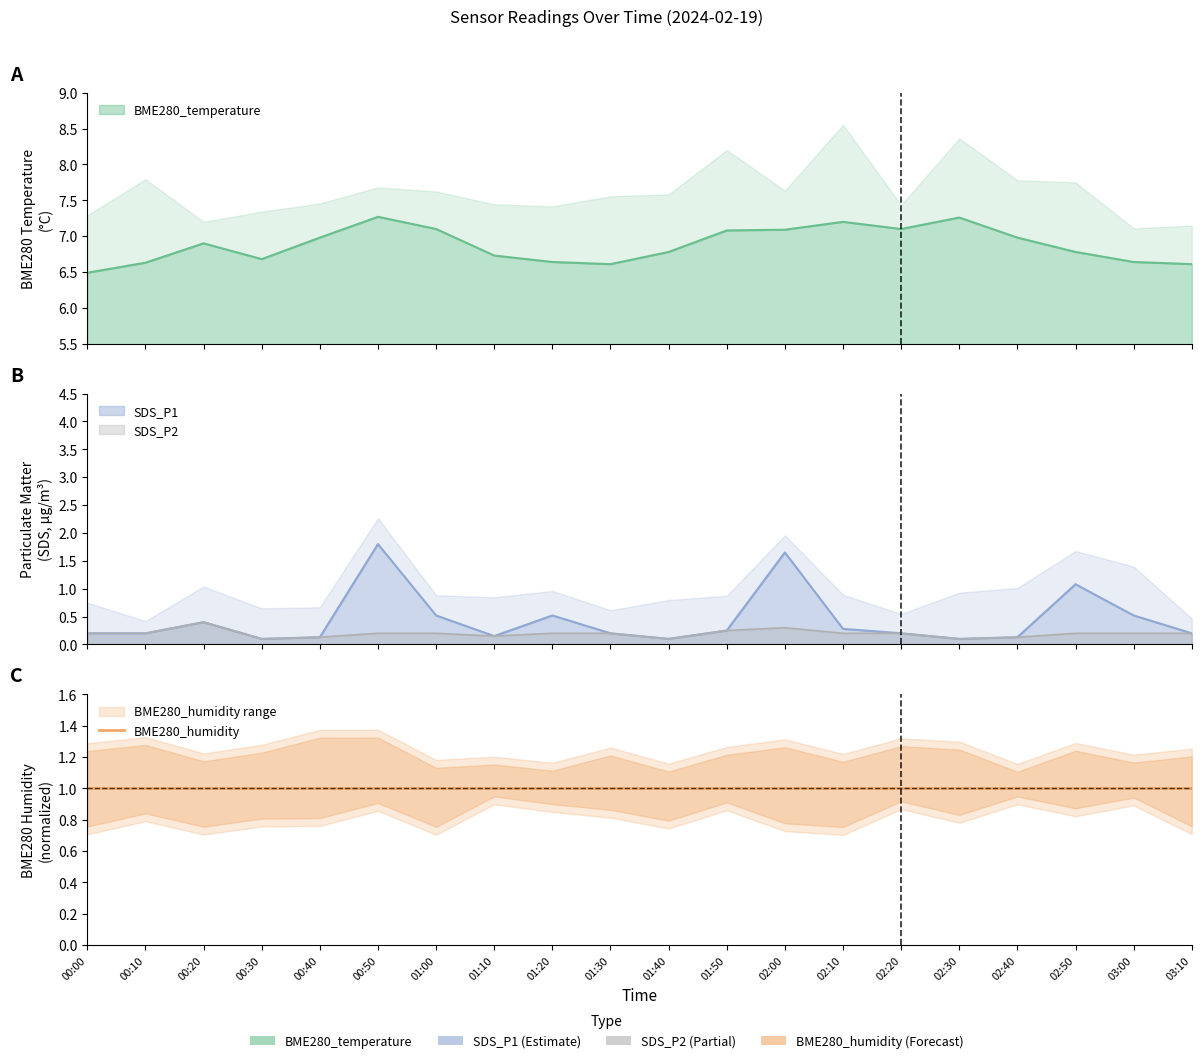

Which series has the widest spread of values?

SDS_P1